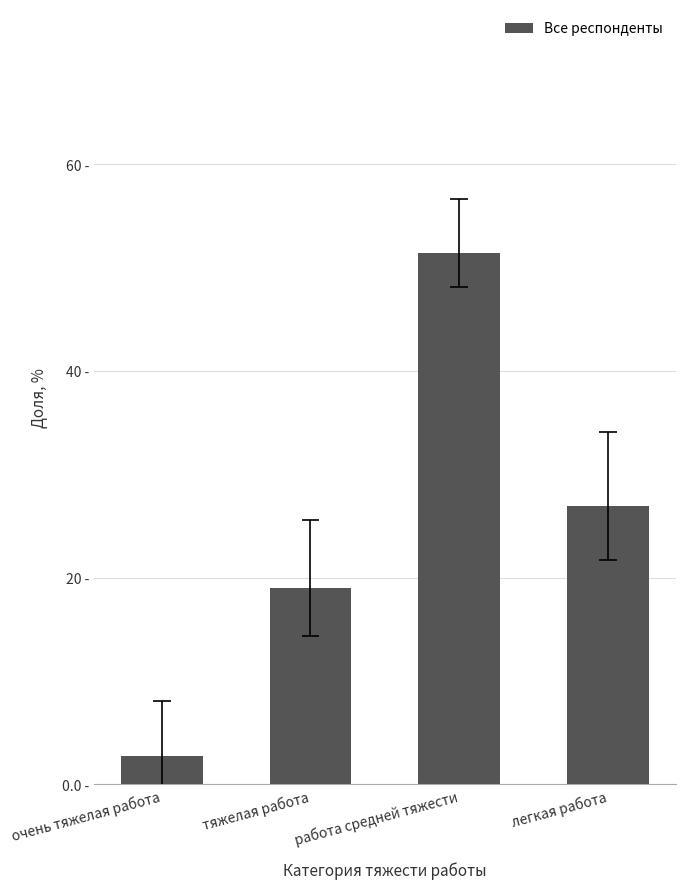

How many bars are there in total?

4